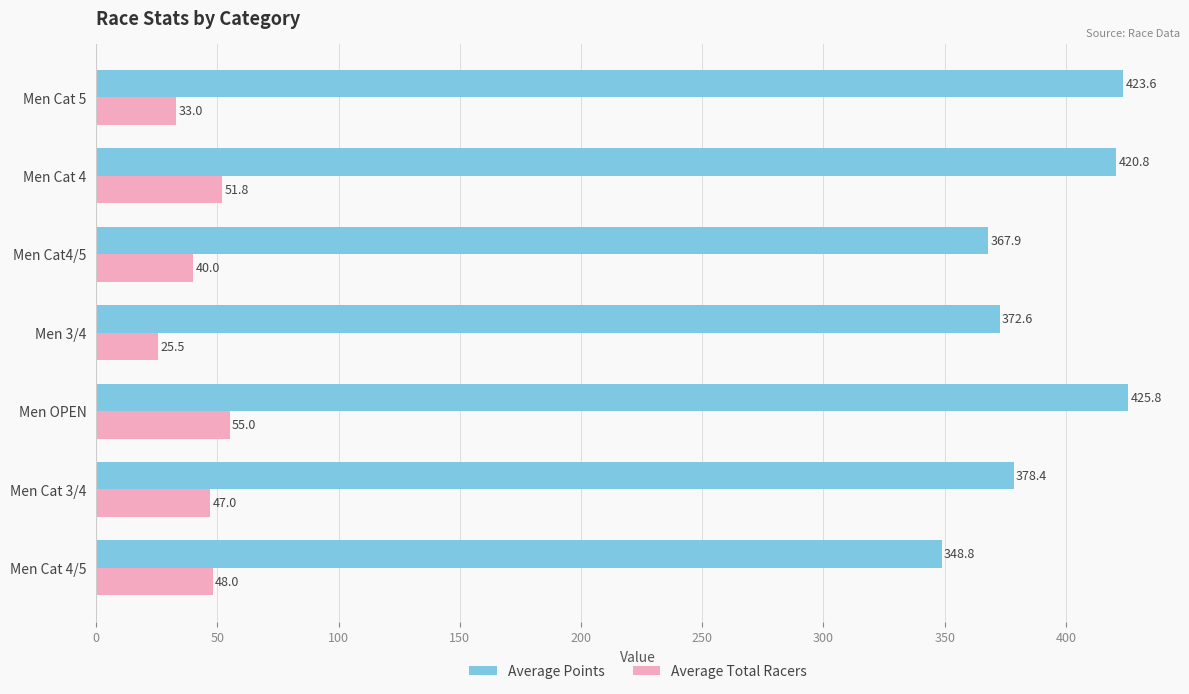

What is the total value across all series at Men OPEN?

480.8